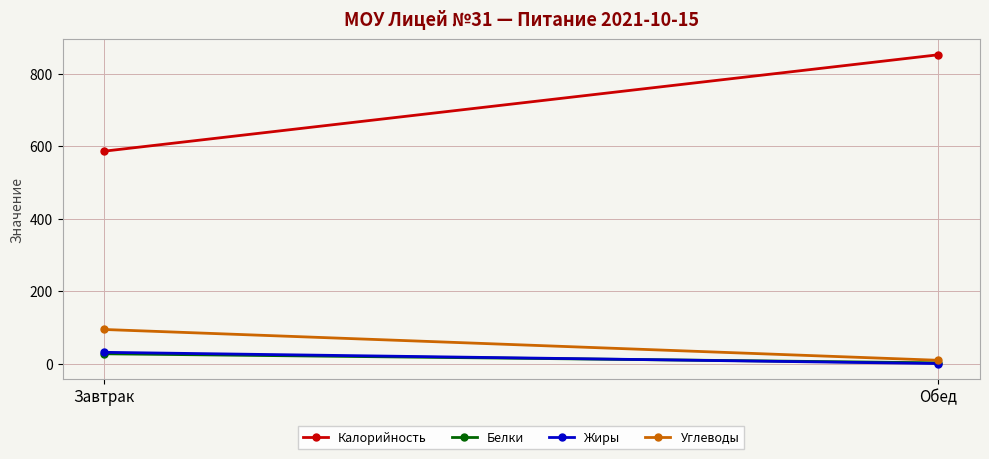

Which series has the widest spread of values?

Калорийность